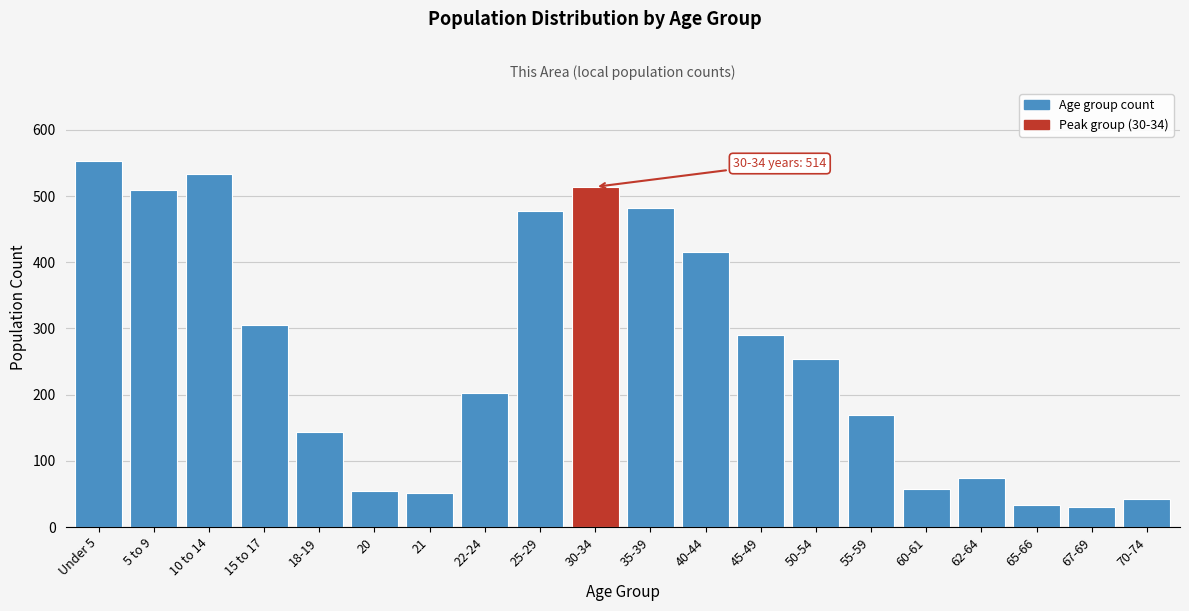

Reading right to left, extract all data points from this chart.

42	30	34	74	58	170	254	290	415	482	514	478	203	52	55	144	305	534	510	553